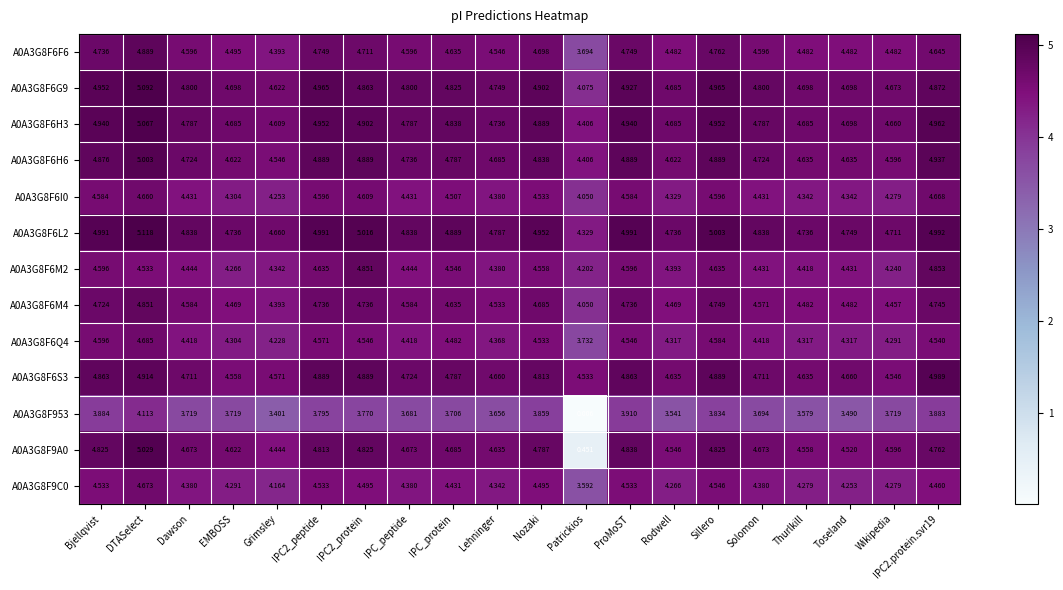

Which category has the highest value in the A0A3G8F6H3 series?

DTASelect